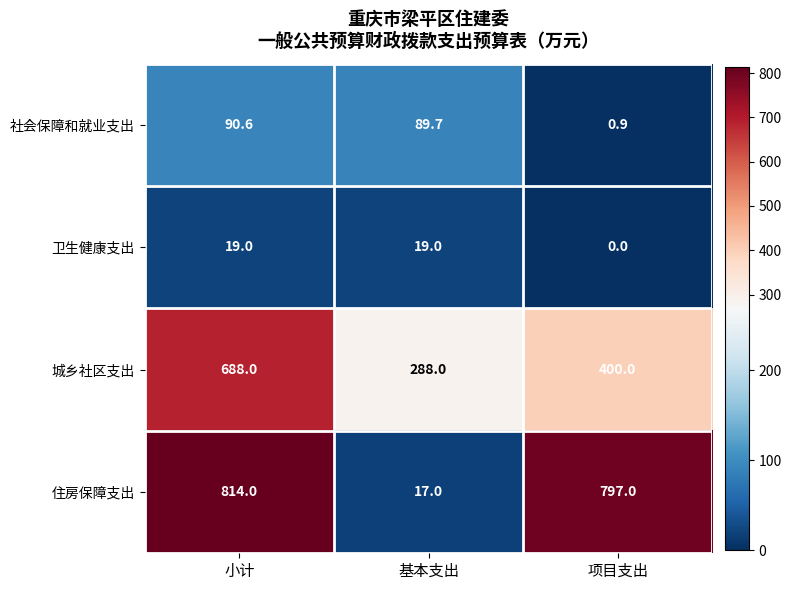

At which category is the sum across all series the highest?

小计